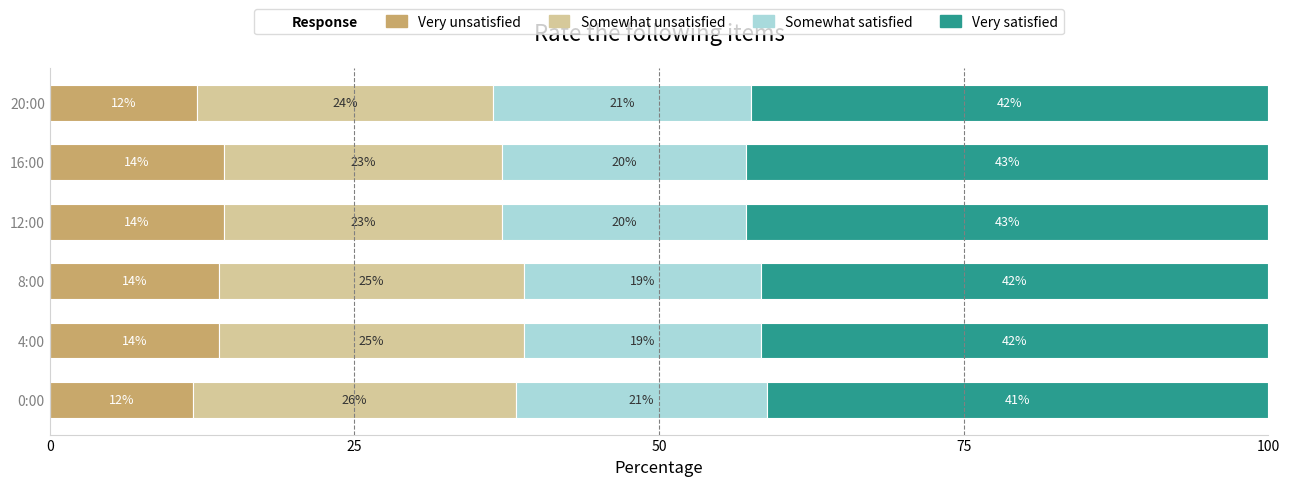

Which series has the largest total across all categories?

Very satisfied